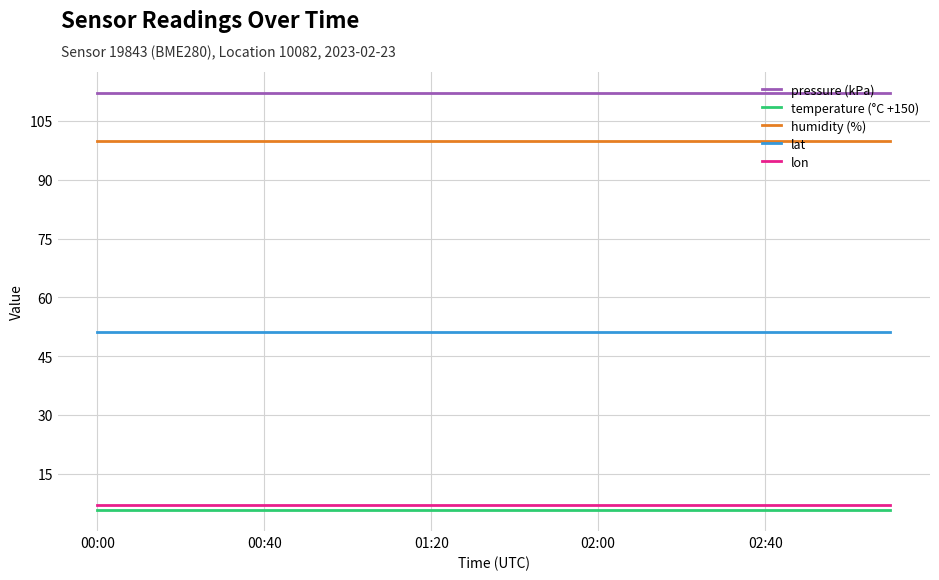

True or false: humidity (%) and pressure (kPa) cross at least once.

False